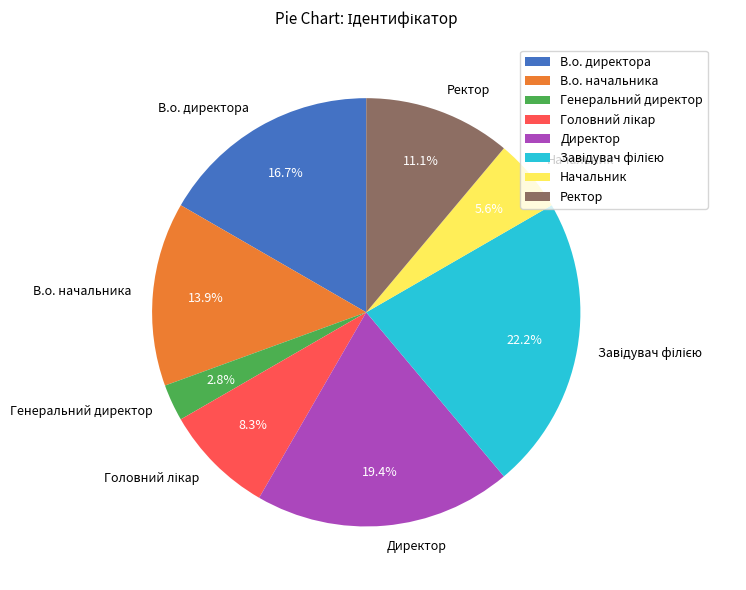

Which category has the smallest portion of the pie?

Генеральний директор